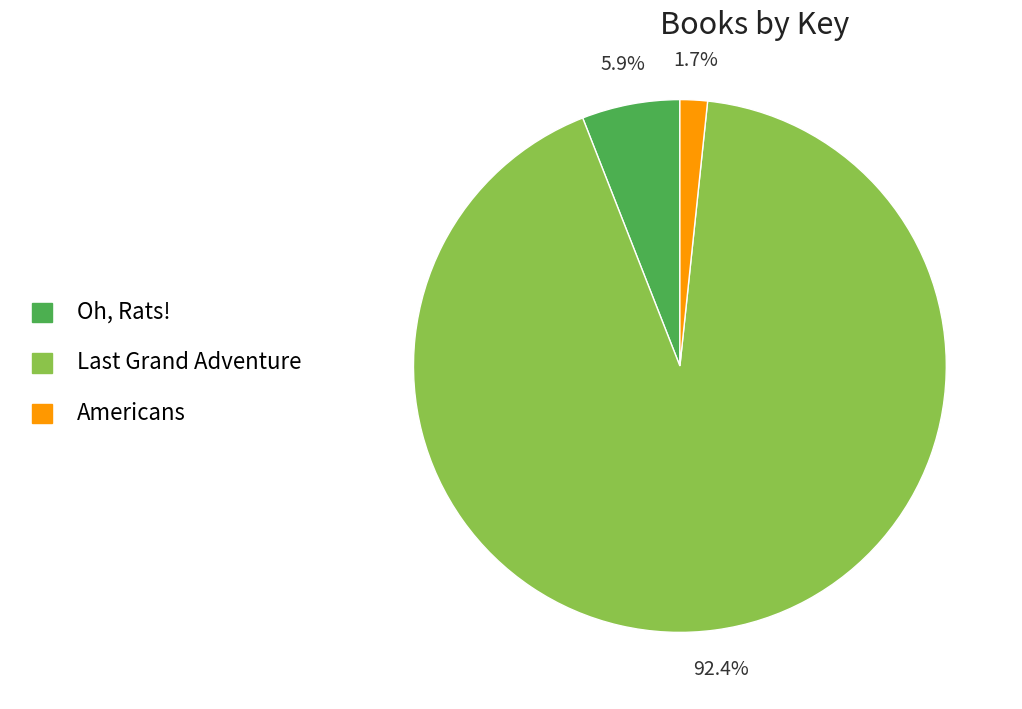

Between Oh, Rats! and Americans, which is larger?

Oh, Rats!